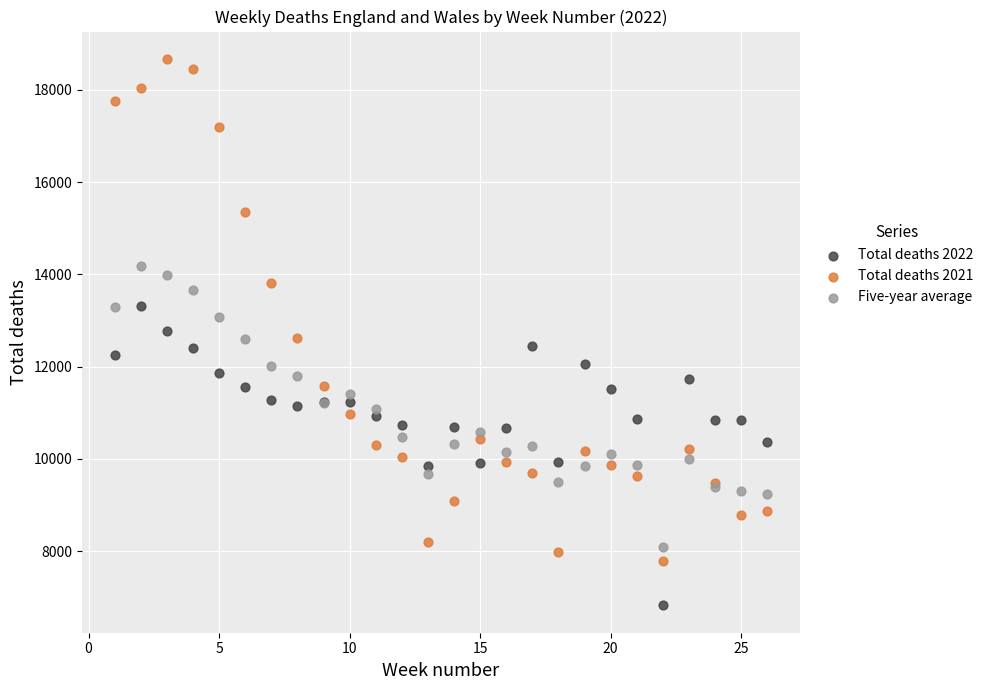

Which series has the widest spread of Y values?

Total deaths 2021